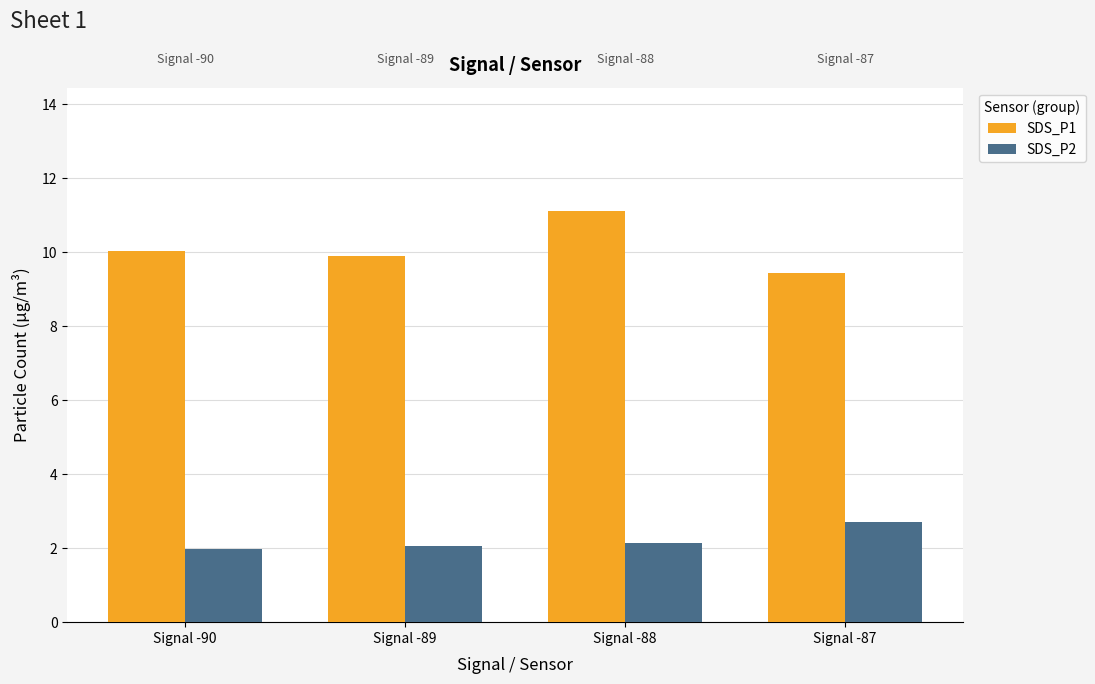

Which category has the lowest value in the SDS_P1 series?

Signal -87